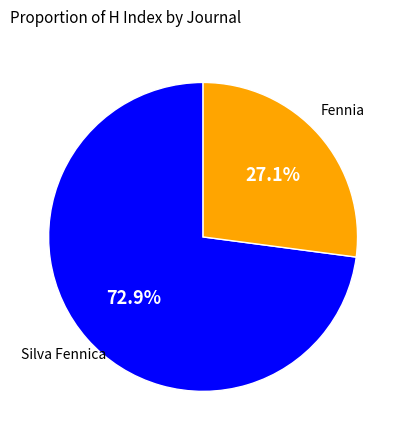

Is there a majority slice in this chart?

Yes